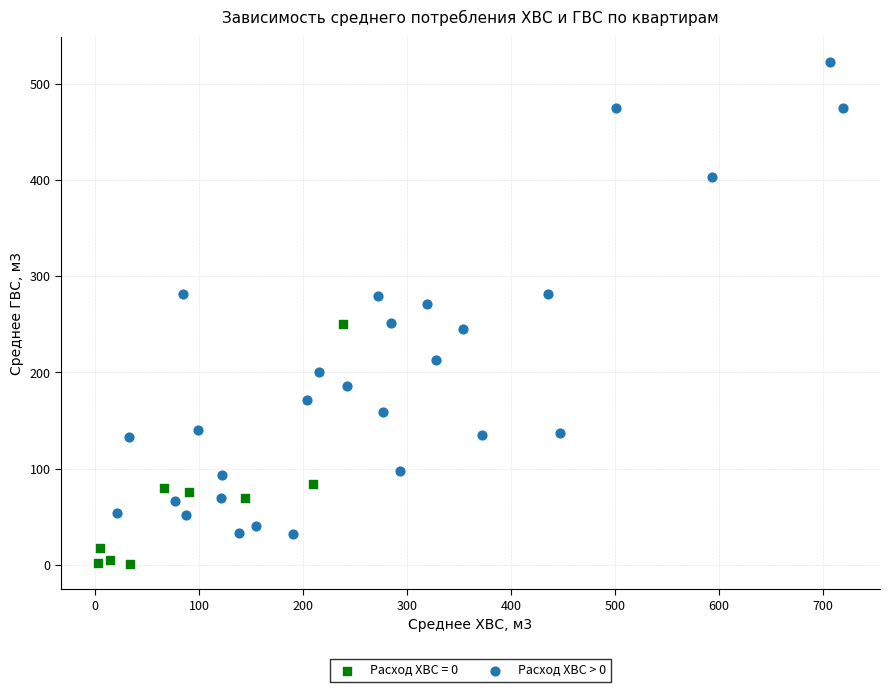

Which series contains the lowest Y value?

Расход ХВС = 0